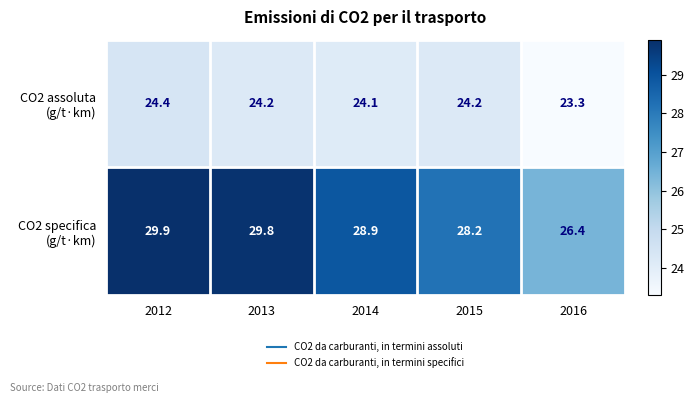

Which category has the lowest value across all series?

2016